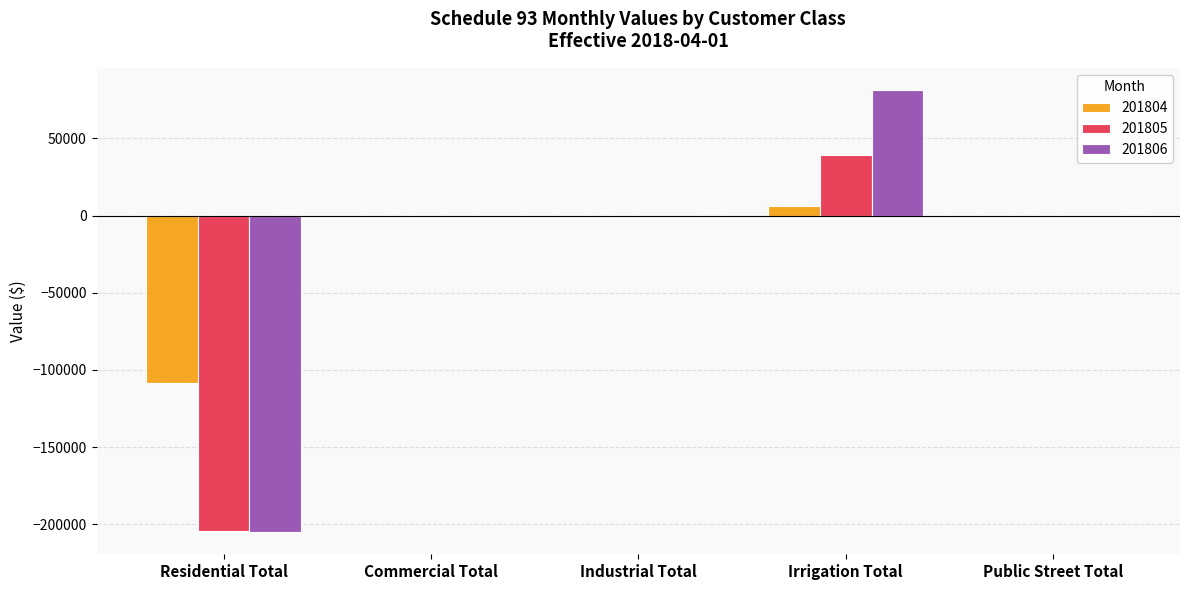

Which series changed the most between Irrigation Total and Public Street Total?

201806